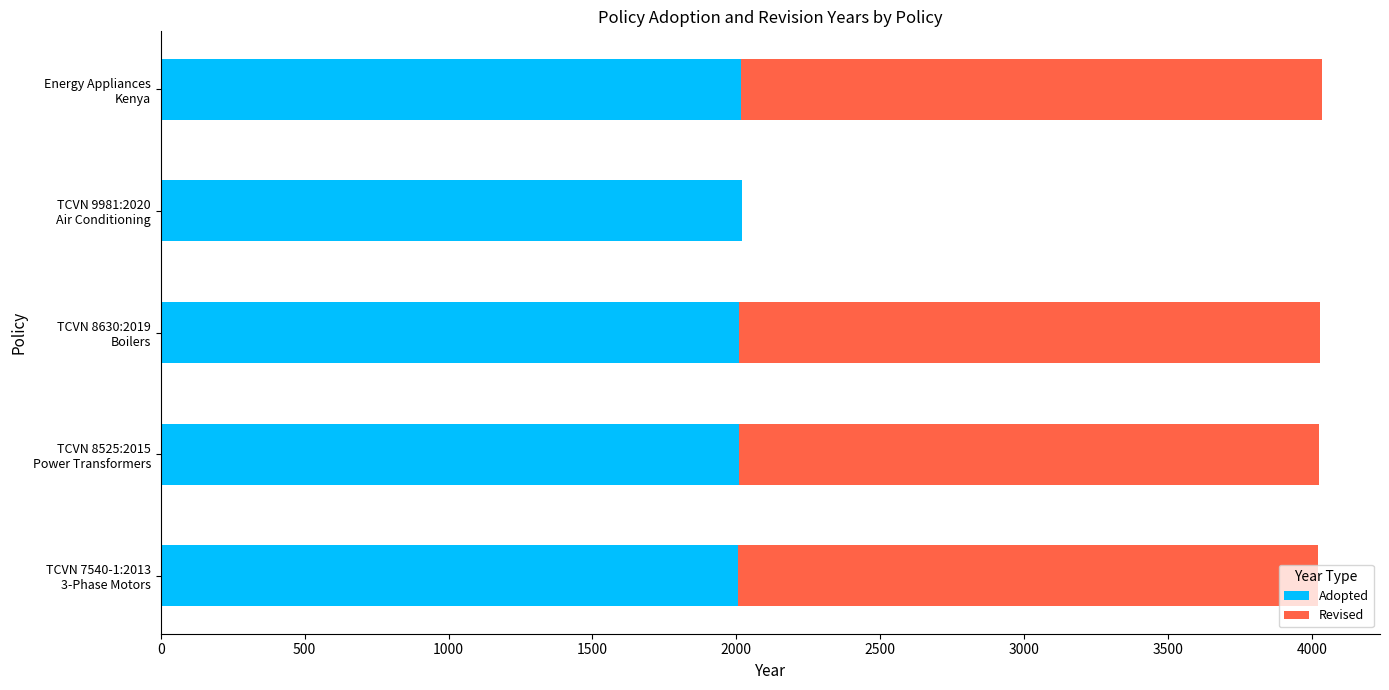

How many distinct data groups are displayed?

2